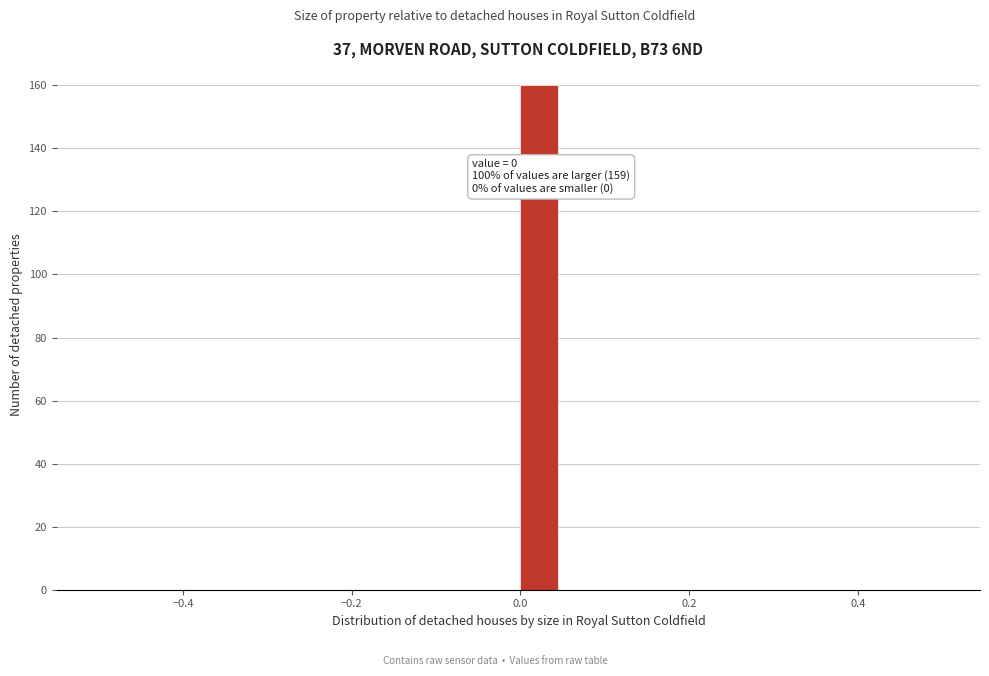

Read against the x-axis, roughly where is the centre of the tallest bar?

0.02